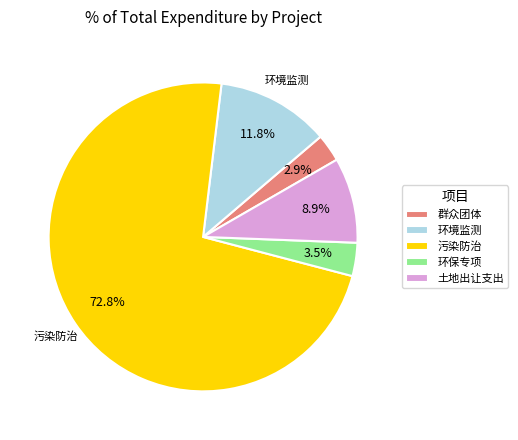

Which slice is the largest?

污染防治